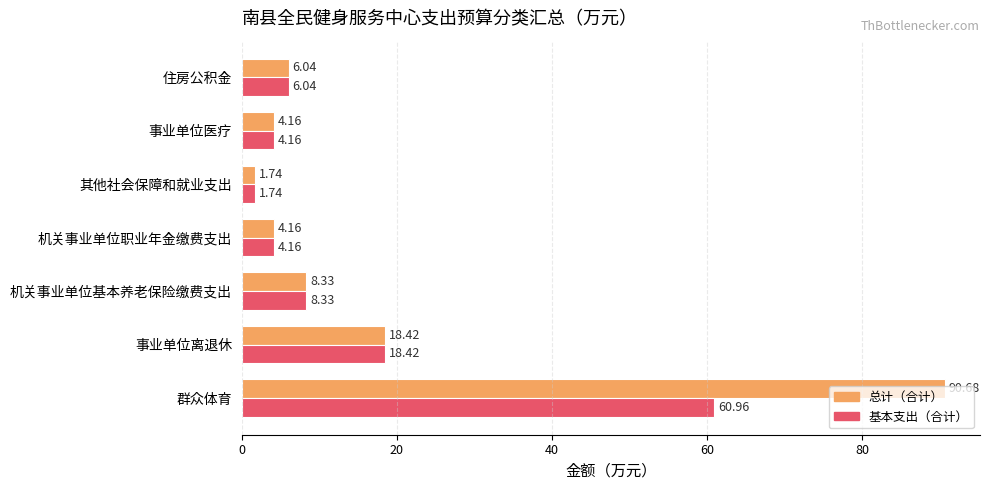

List the series in order of their peak value, lowest first.

基本支出（合计）, 总计（合计）